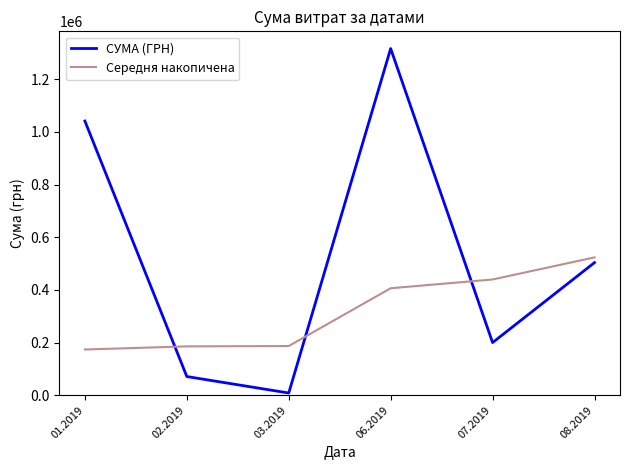

True or false: СУМА (ГРН) and Середня накопичена intersect in this chart.

True